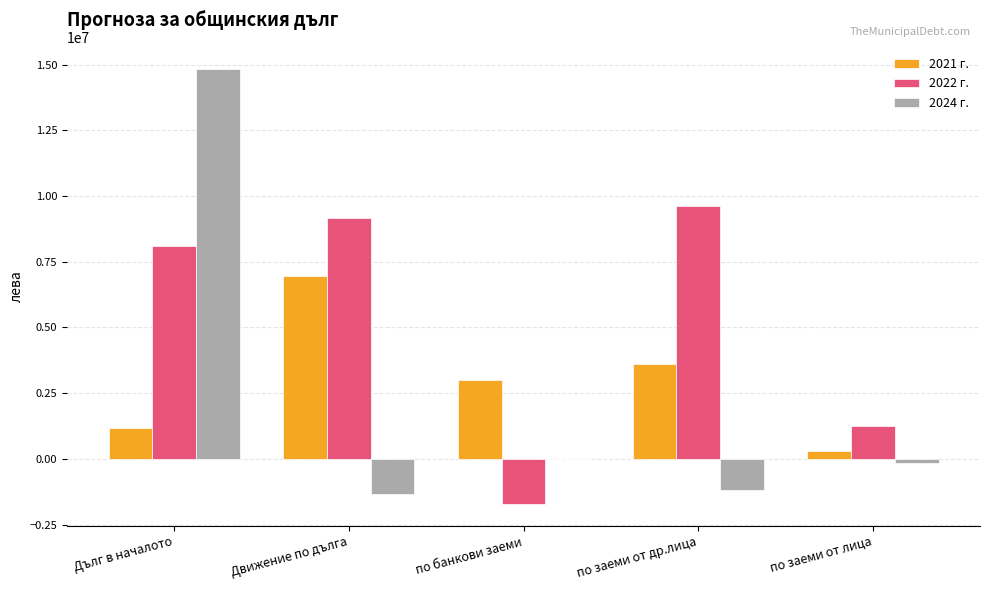

Count the number of data series in this chart.

3